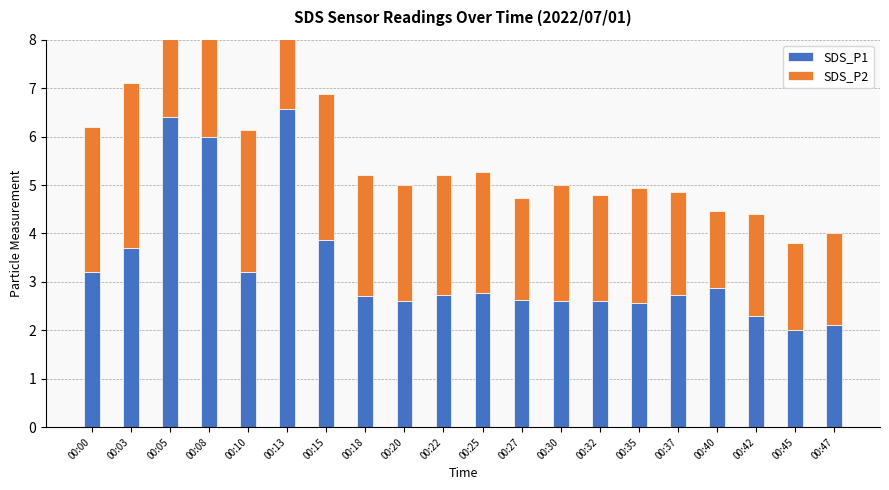

Which series has the largest total across all categories?

SDS_P1